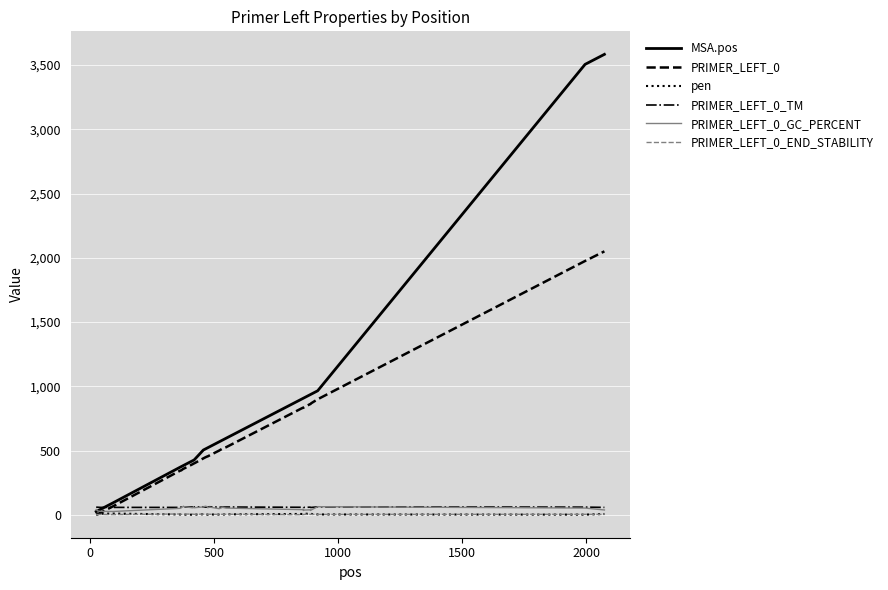

Which series has the largest range (max minus min)?

MSA.pos